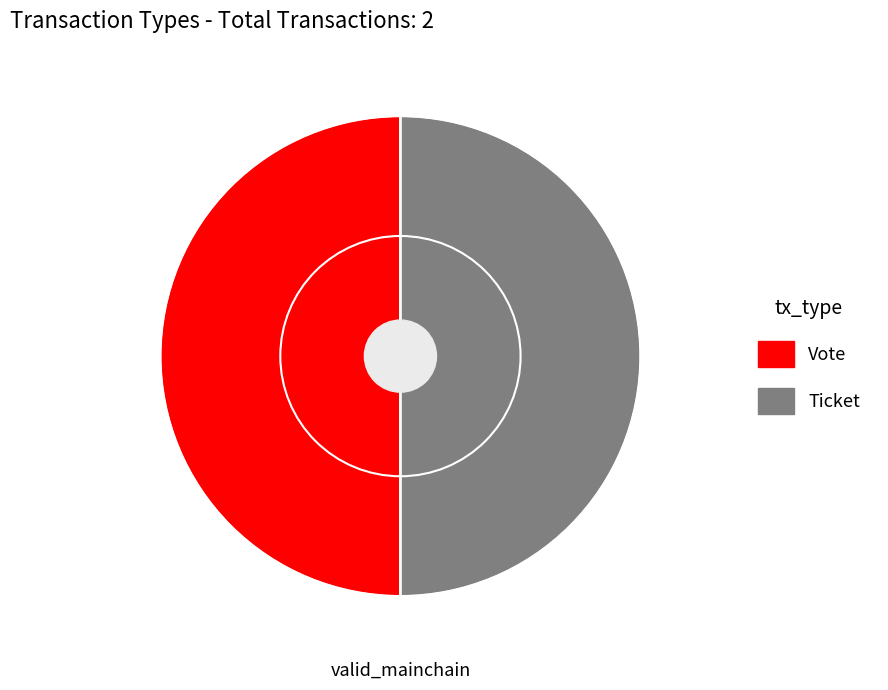

Is it true that Vote is 50% of the pie?

True